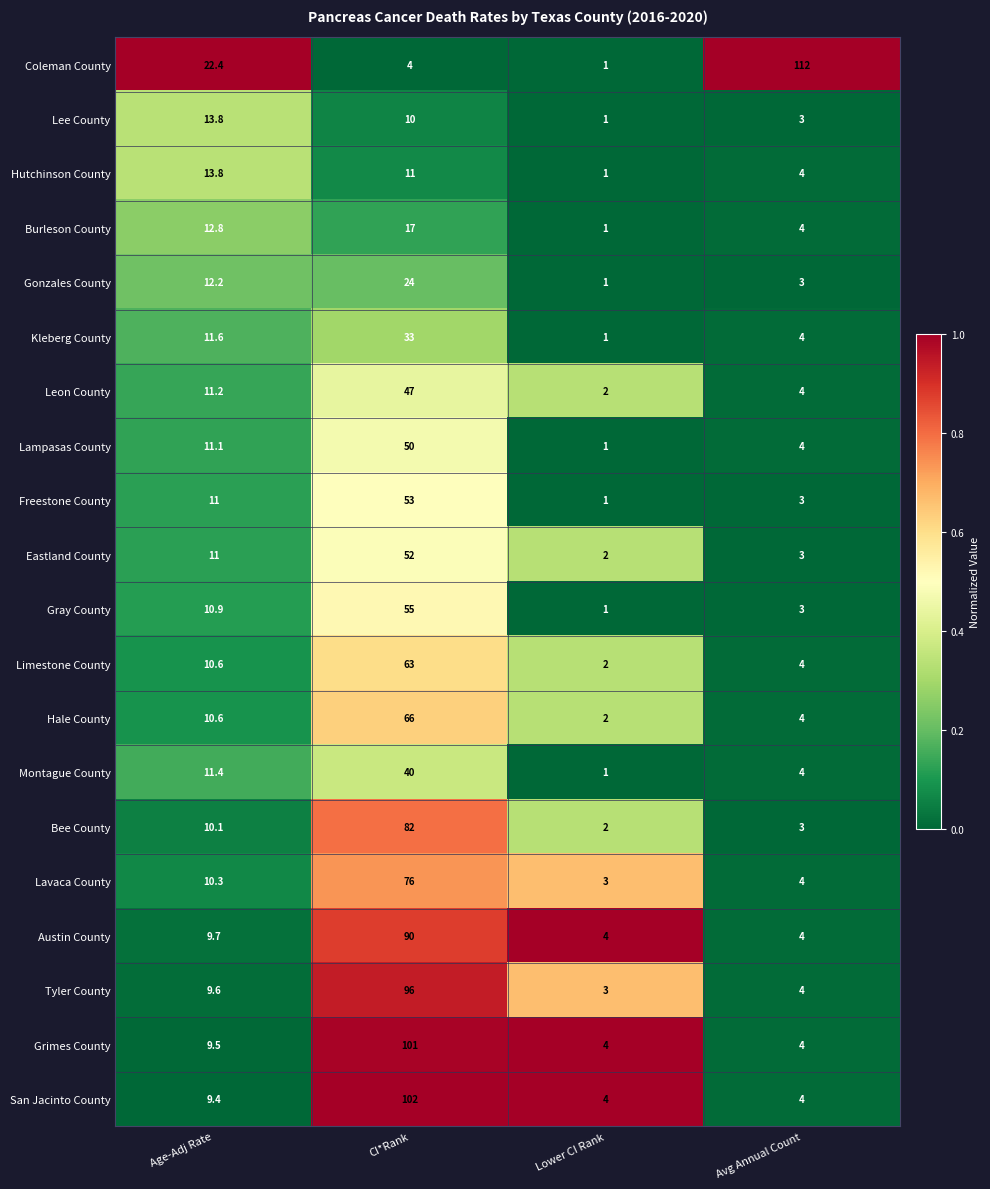

What is the difference between the maximum and minimum values in the Montague County series?

39.0